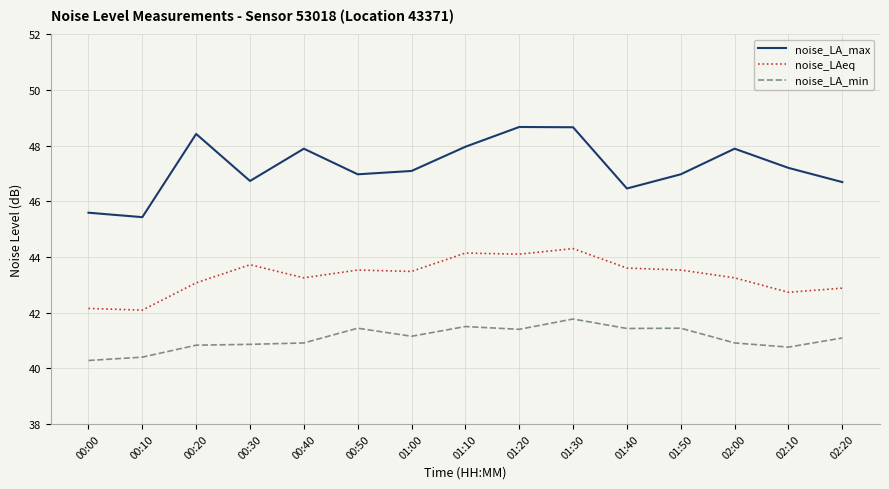

Which series has the largest total across all categories?

noise_LA_max